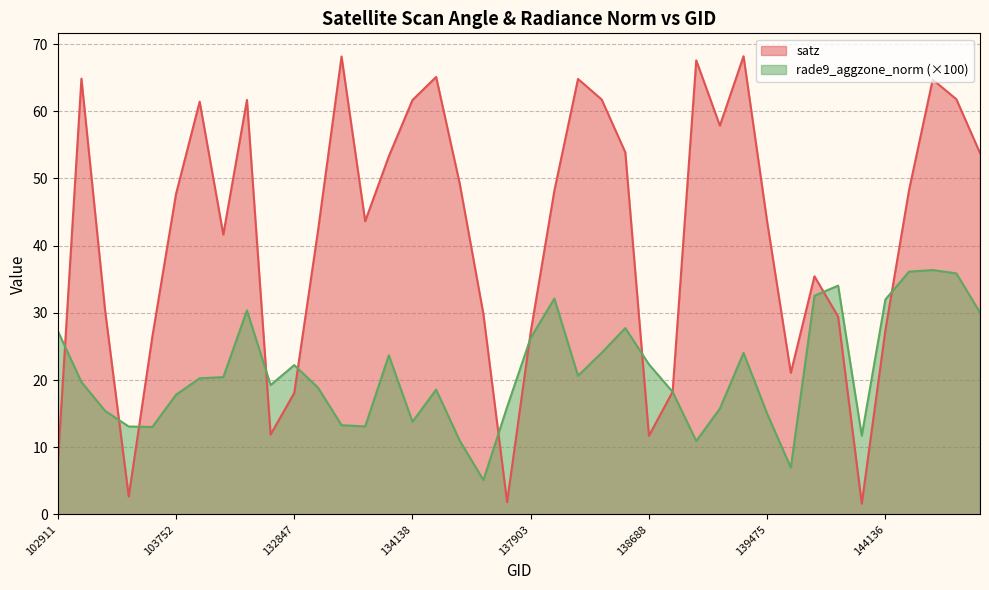

How many lines are shown in the chart?

2